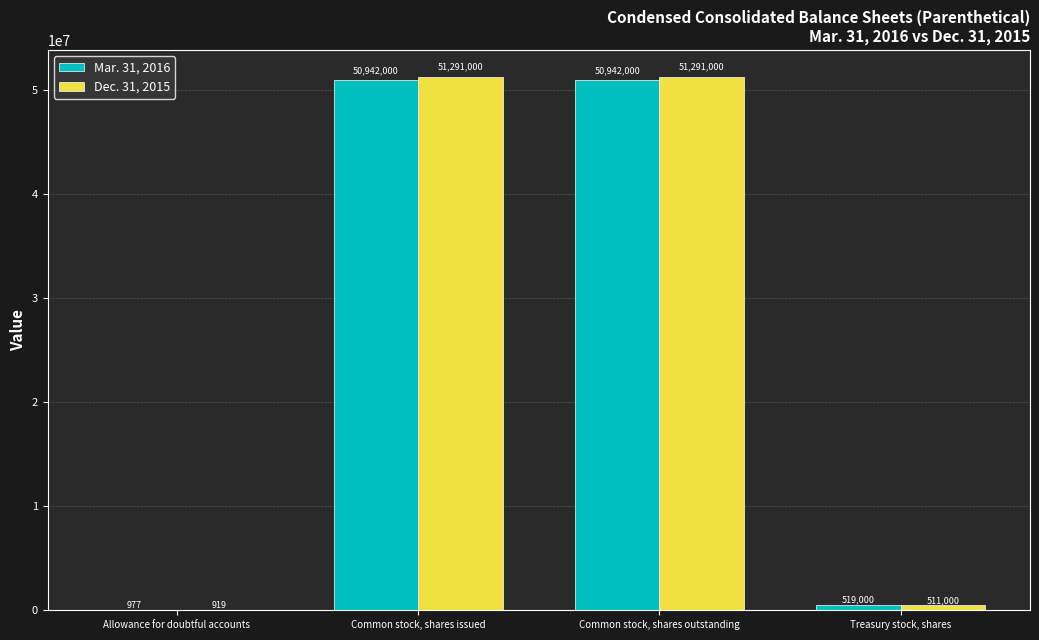

Which series changed the most between Allowance for doubtful accounts and Common stock, shares issued?

Dec. 31, 2015